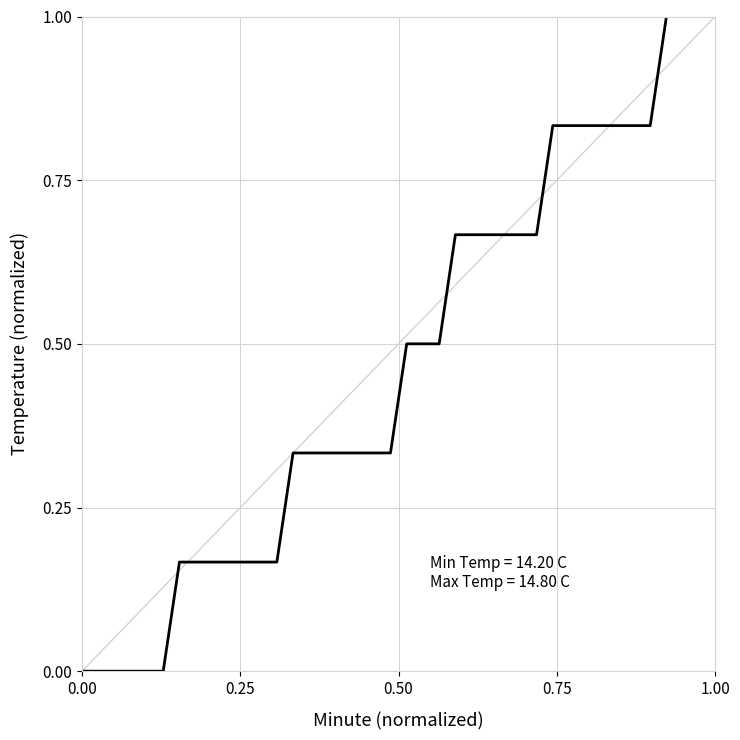

What is the maximum value shown in the chart?

1.0